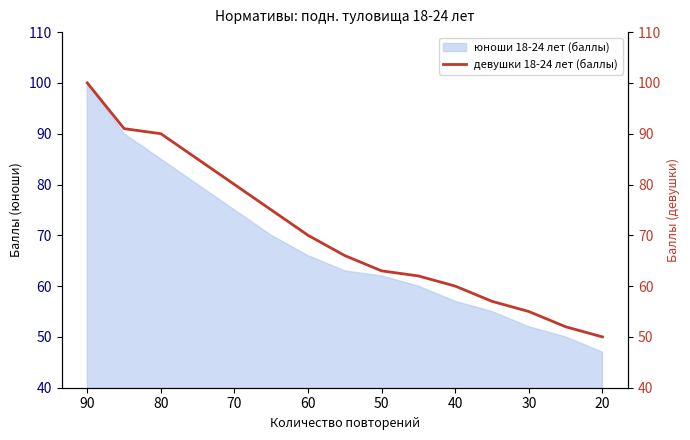

What is the difference between the maximum and minimum values?

50